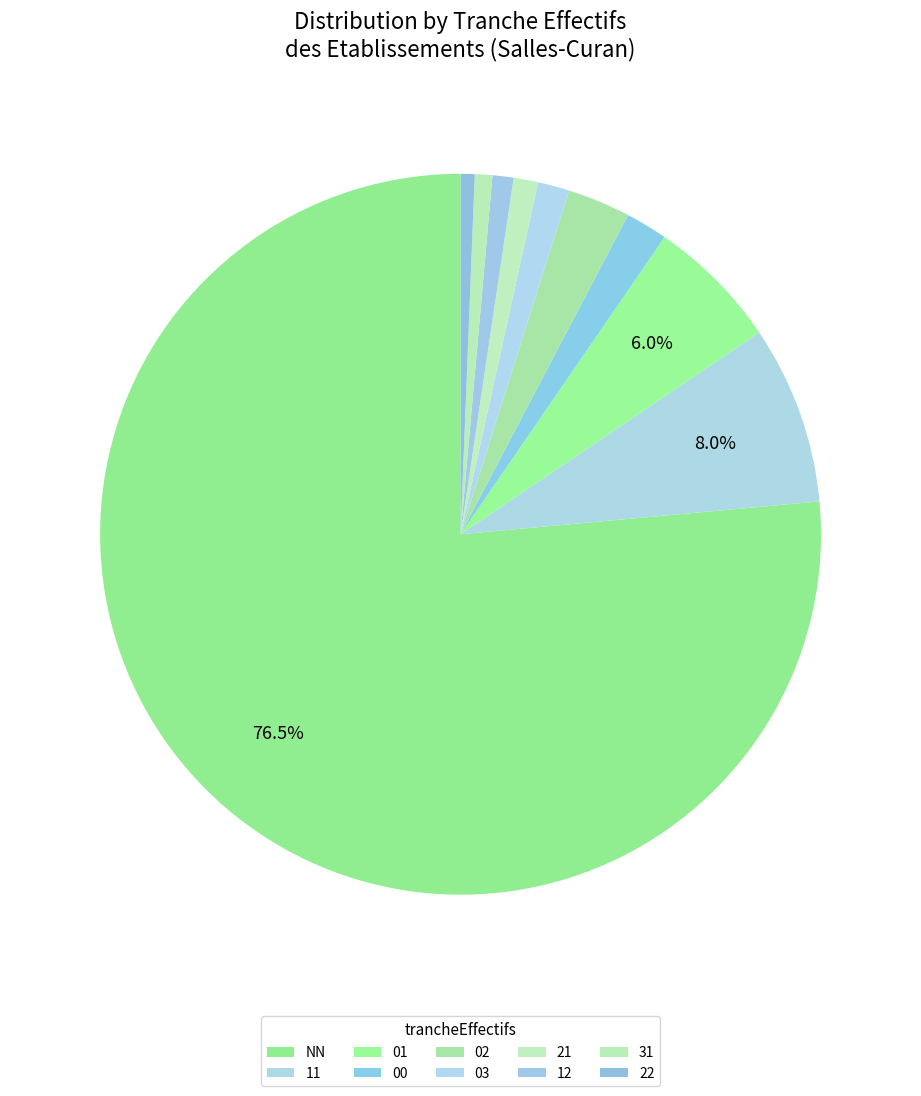

How many segments does this pie chart have?

10